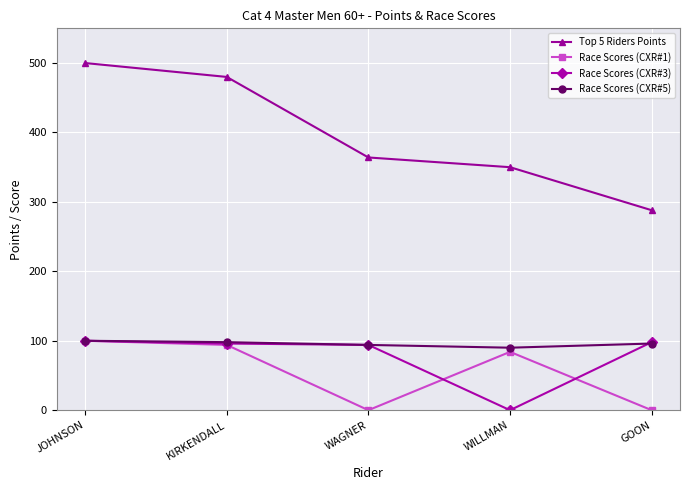

What position from the right is GOON?

1